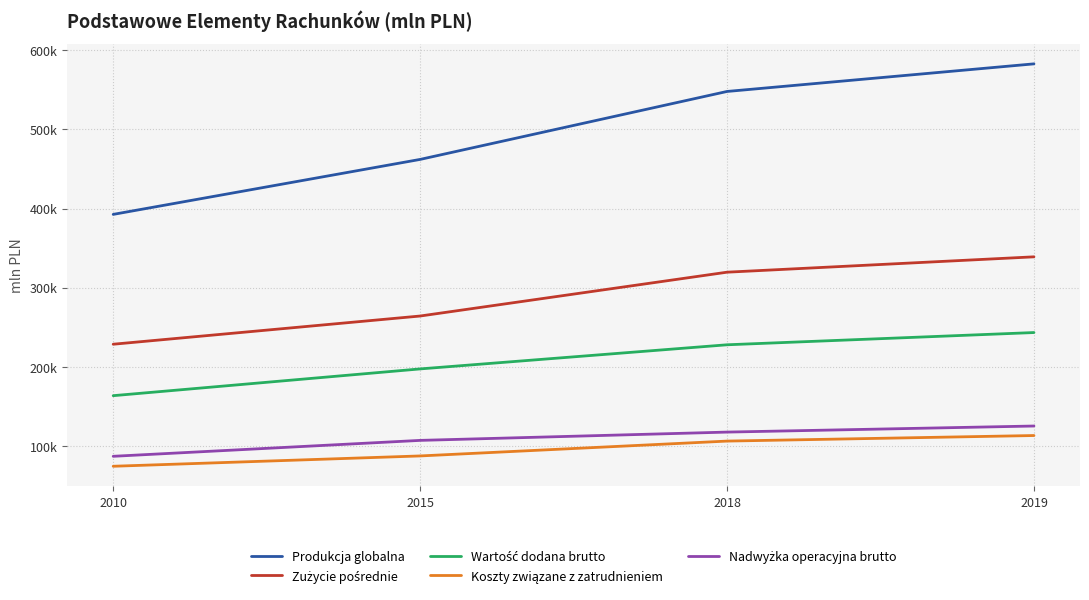

Rank the categories by Produkcja globalna value from lowest to highest.

2010, 2015, 2018, 2019